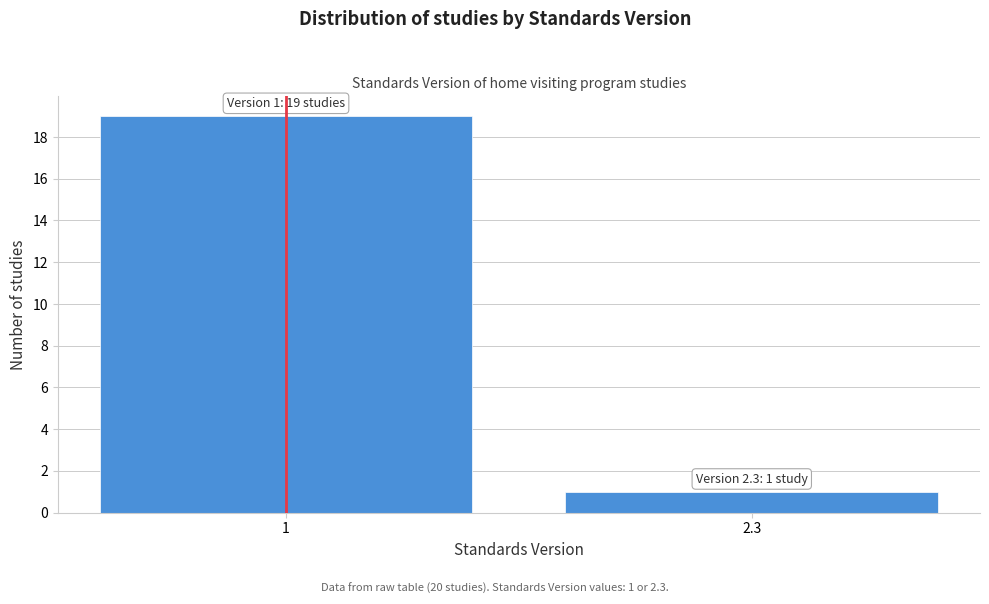

Reading right to left, transcribe all the data shown in this chart.

2.3=1	1=19